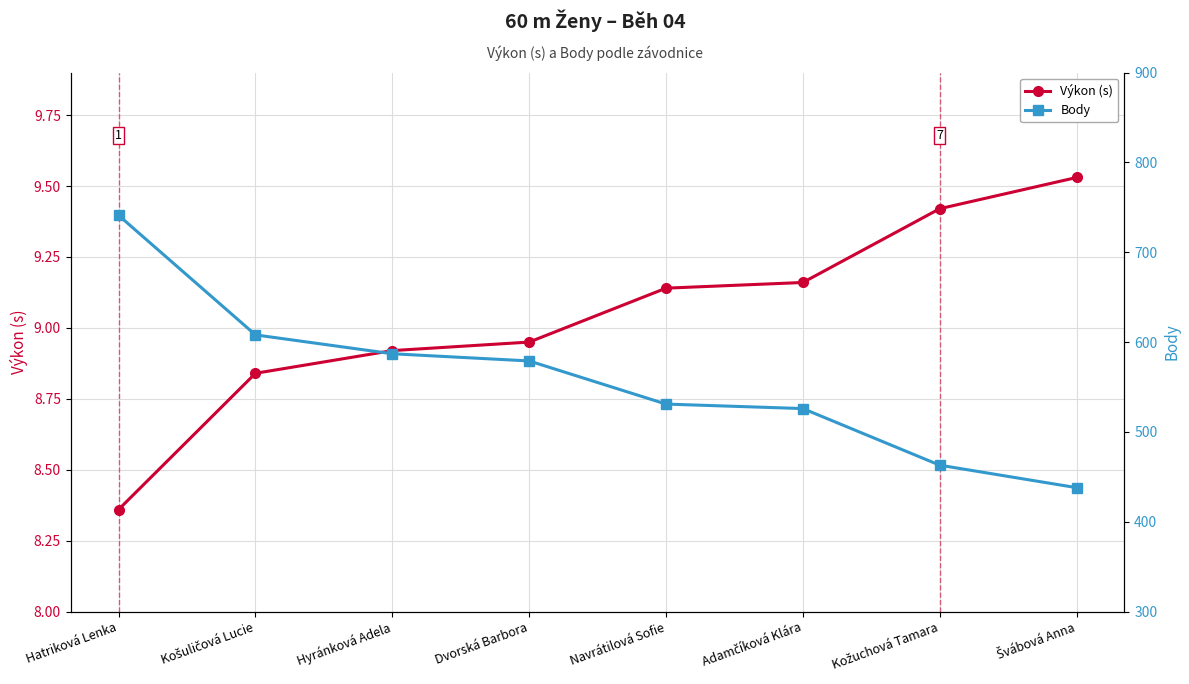

Which series has the largest range (max minus min)?

Body